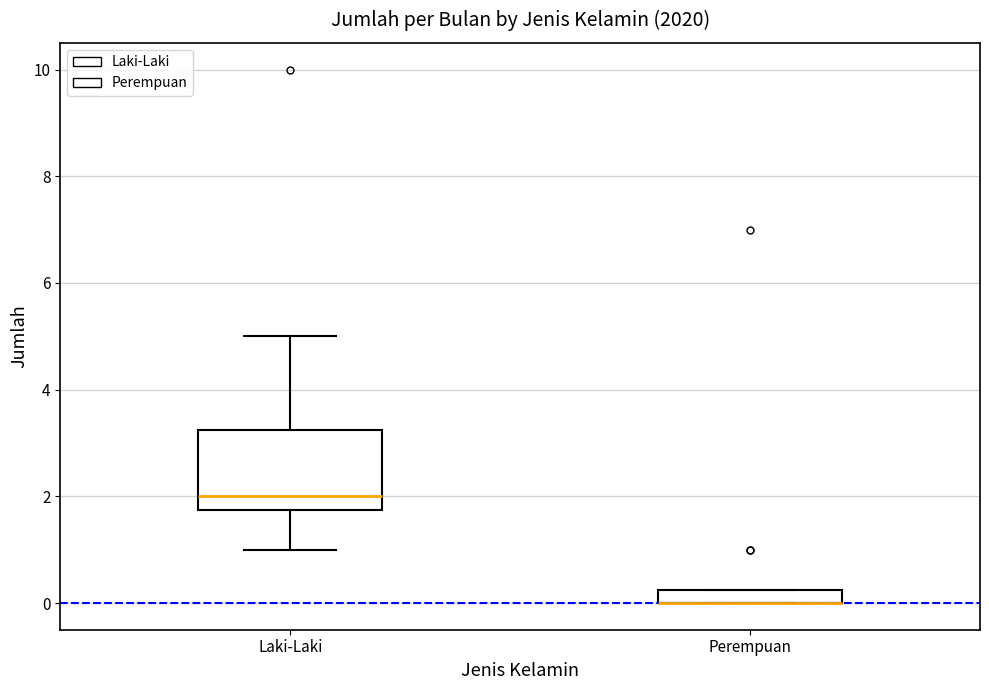

Where is the lower edge of the box for Perempuan on the y-axis? The values are not printed on the chart, so give them approximately, as read against the axis.

0.0